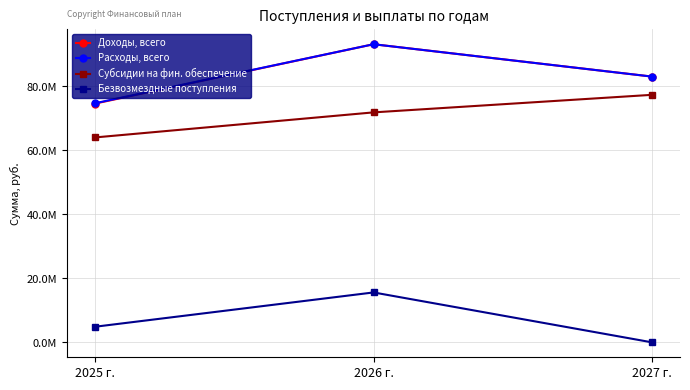

Which series has the widest spread of values?

Доходы, всего